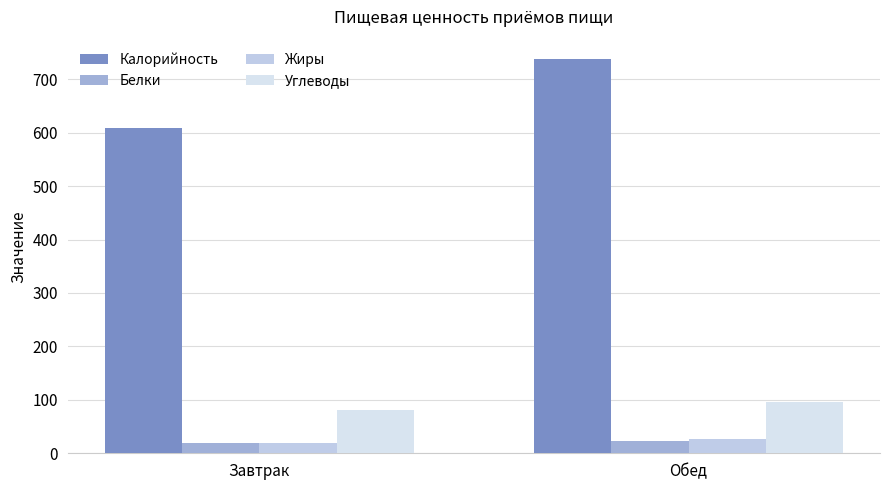

What are all the series names shown in the legend?

Калорийность, Белки, Жиры, Углеводы